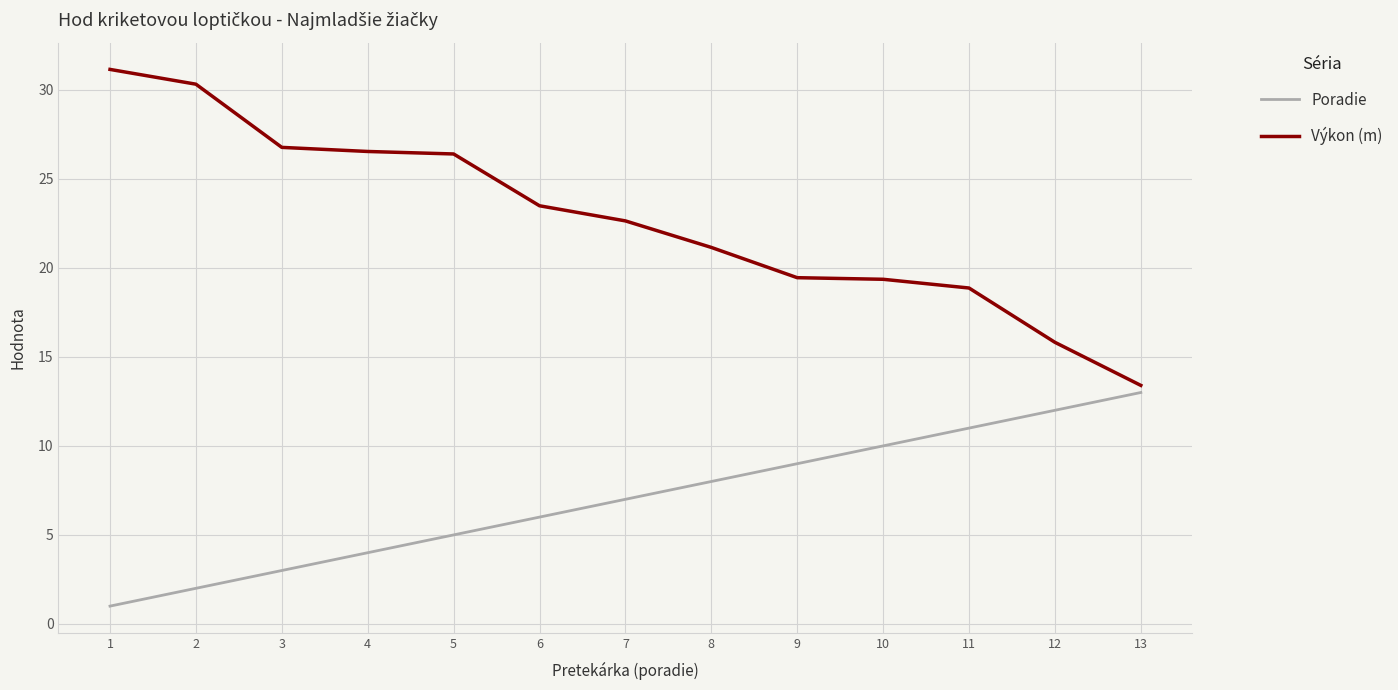

Which series has the largest range (max minus min)?

Výkon (m)